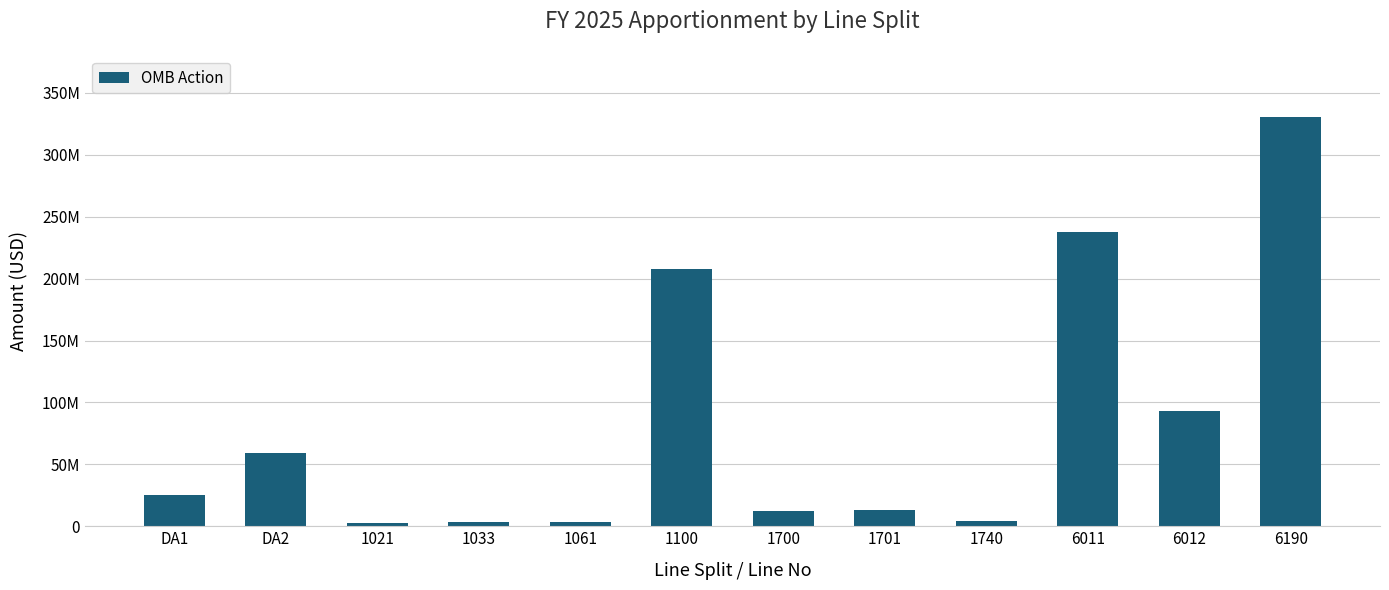

Are the bars horizontal?

No